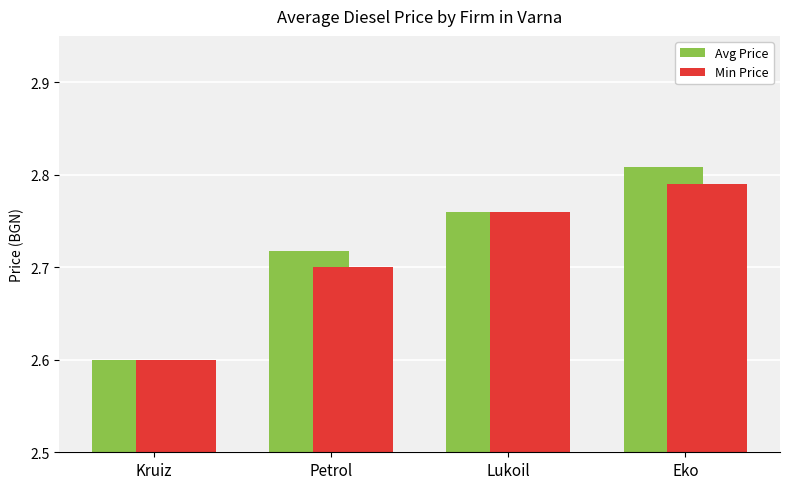

What is the sum of the Min Price values at Kruiz and Petrol?

5.3